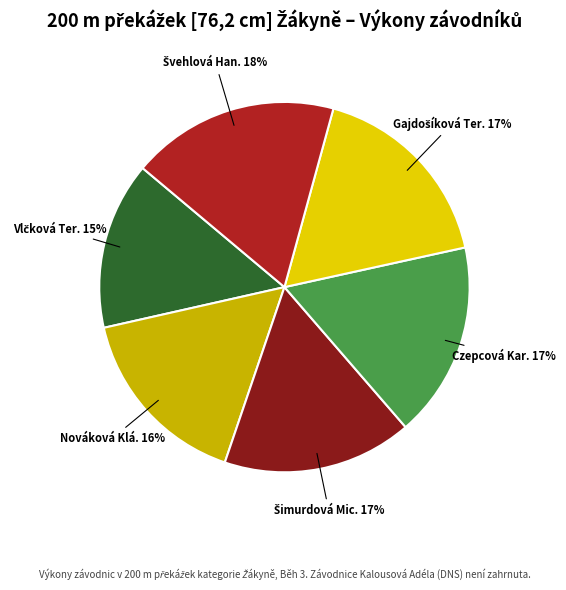

To the nearest percent, what is the average slice percentage?

17%